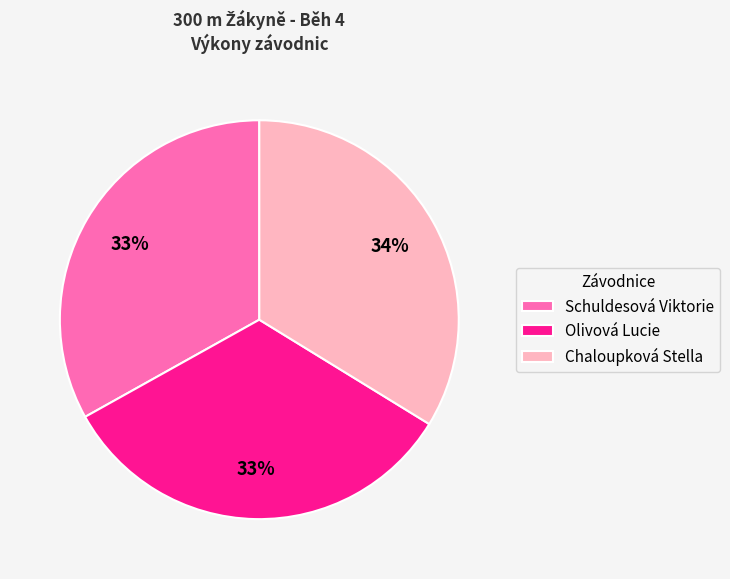

Is the sum of Olivová Lucie and Schuldesová Viktorie greater than half?

Yes